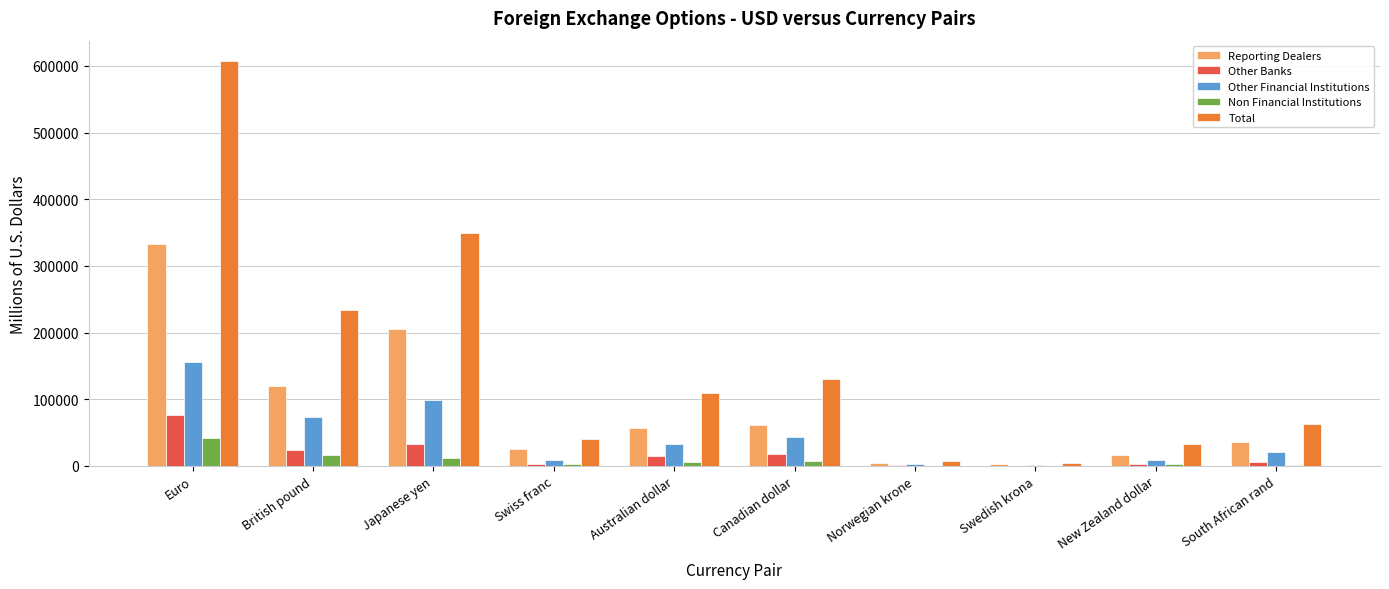

True or false: Other Financial Institutions has a value of 43597.0 at Canadian dollar.

True